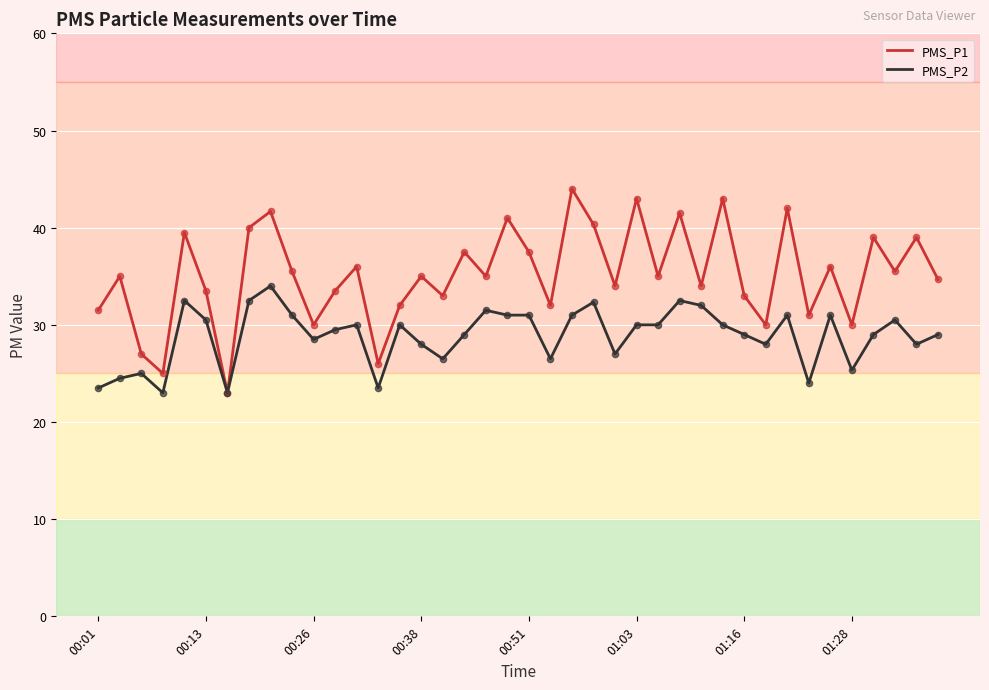

What are all the series names shown in the legend?

PMS_P1, PMS_P2